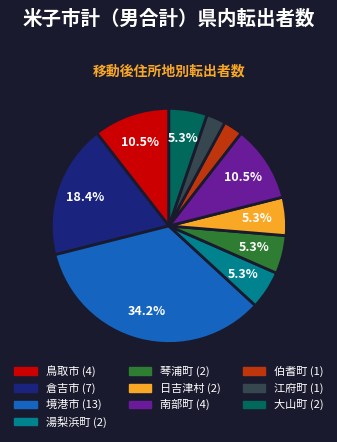

How much of the chart is everything except 湯梨浜町?

94.7%